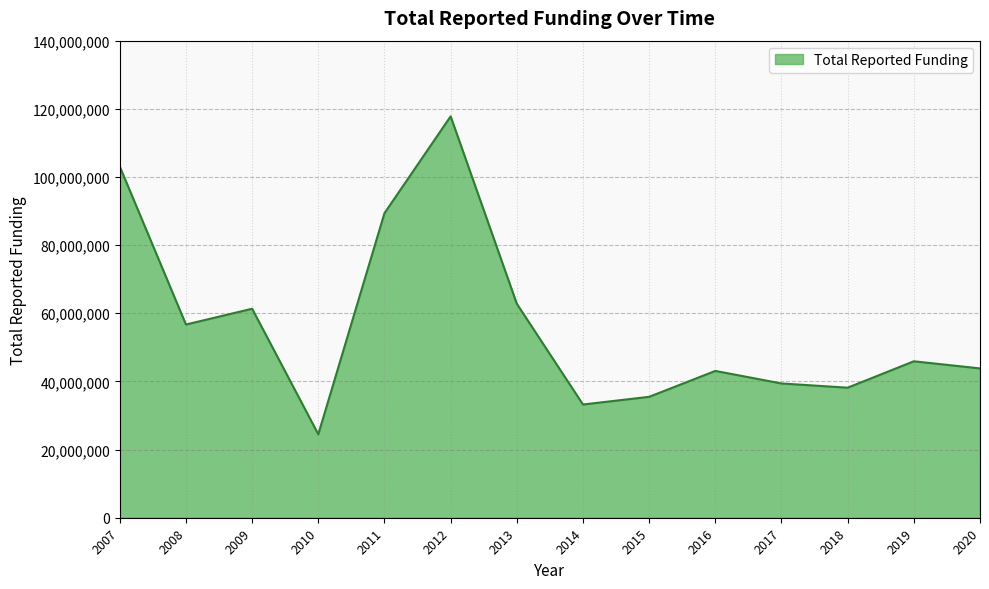

What is the sum of all values?

794637024